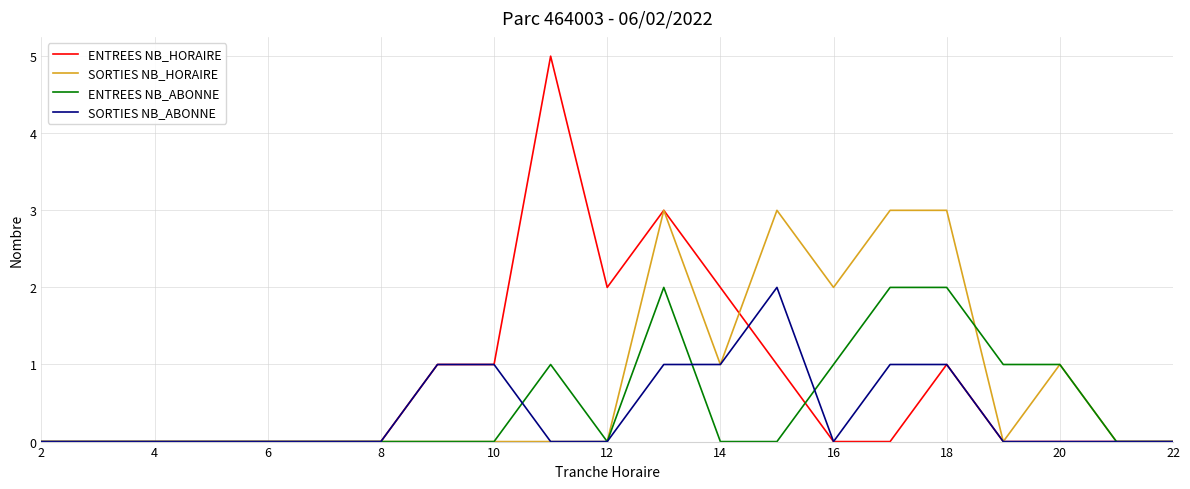

What is the maximum value for ENTREES NB_HORAIRE?

5